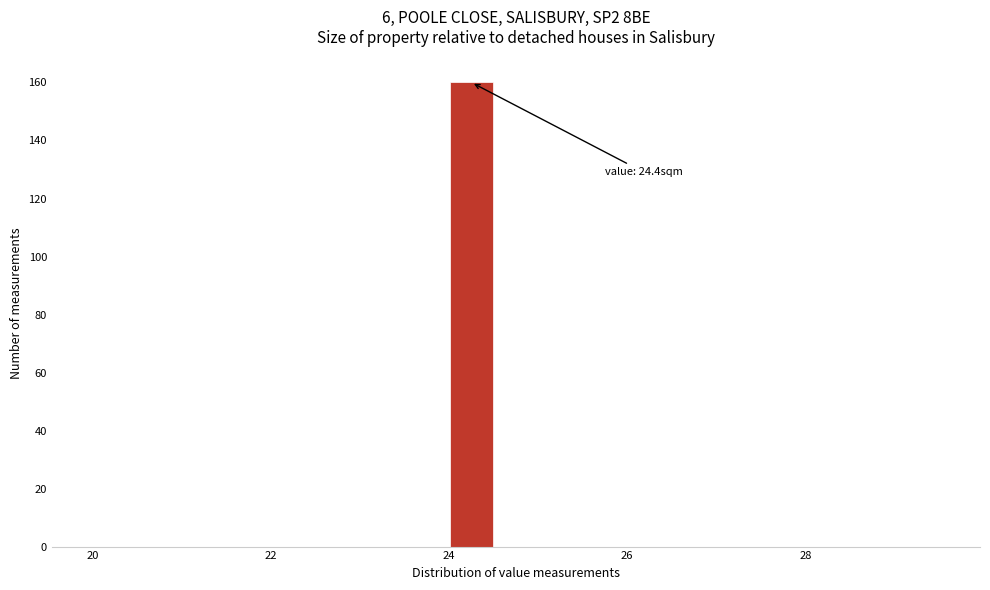

Read against the x-axis, roughly where is the centre of the tallest bar?

24.2